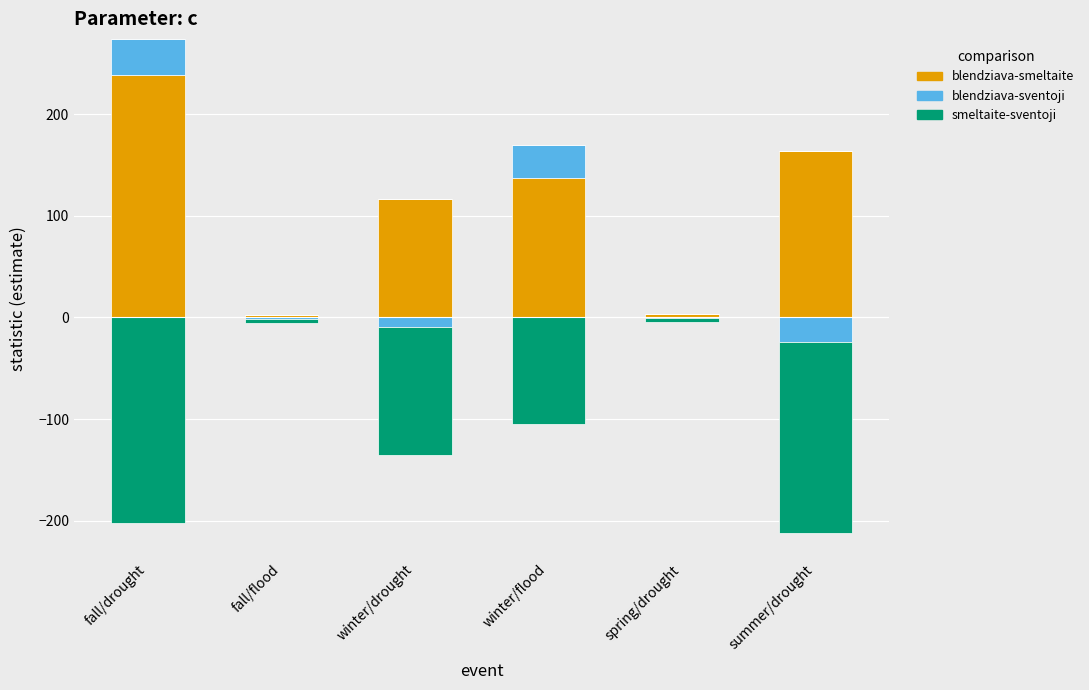

Which series changed the most between fall/drought and summer/drought?

blendziava-smeltaite